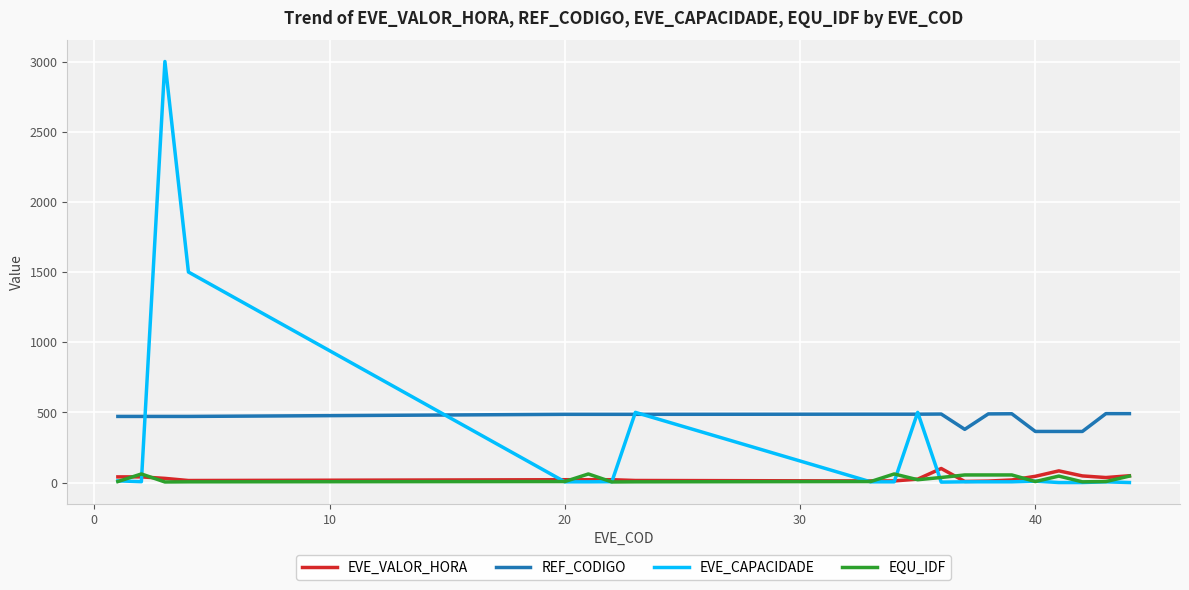

Which series has the widest spread of values?

EVE_CAPACIDADE